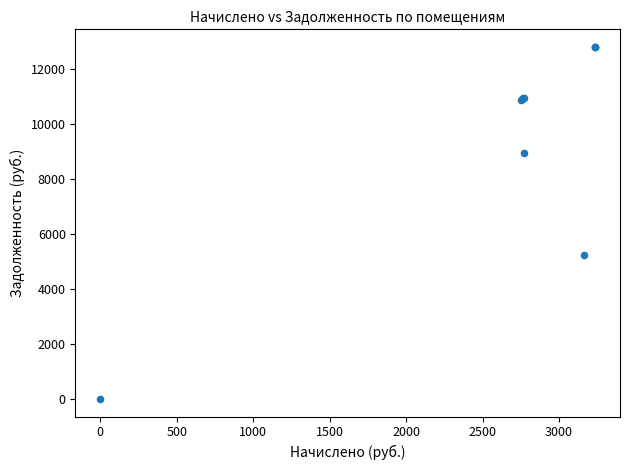

What Y value in the scatter plot is closest to 6393?

5227.5